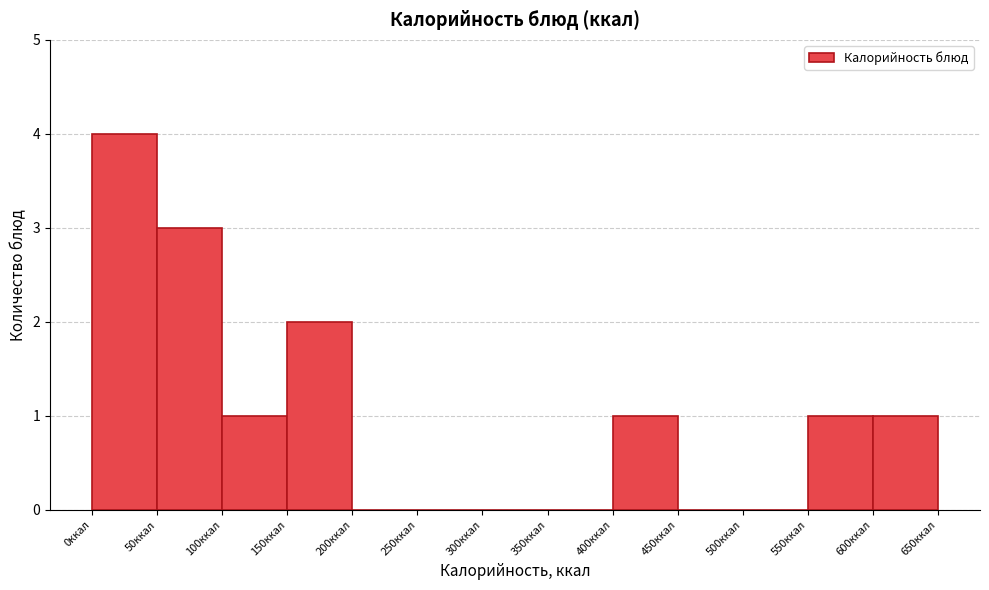

What is the height of the bar covering 50 to 100 on the x-axis? The values are not printed on the chart, so give them approximately, as read against the axis.

3